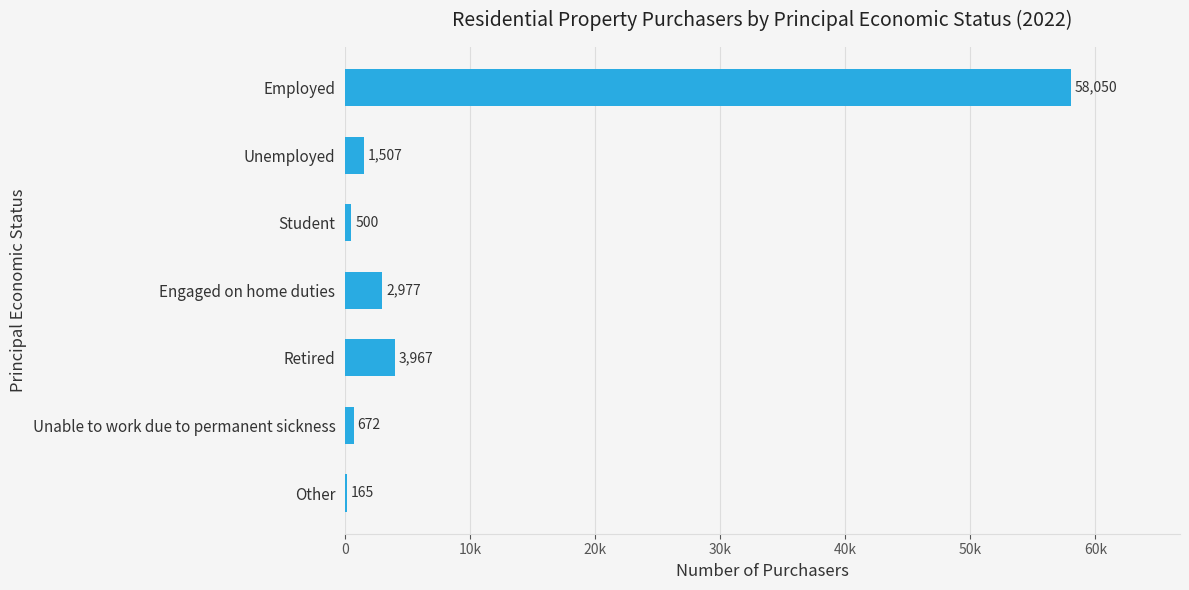

What is the difference between the second highest and second lowest values?

3467